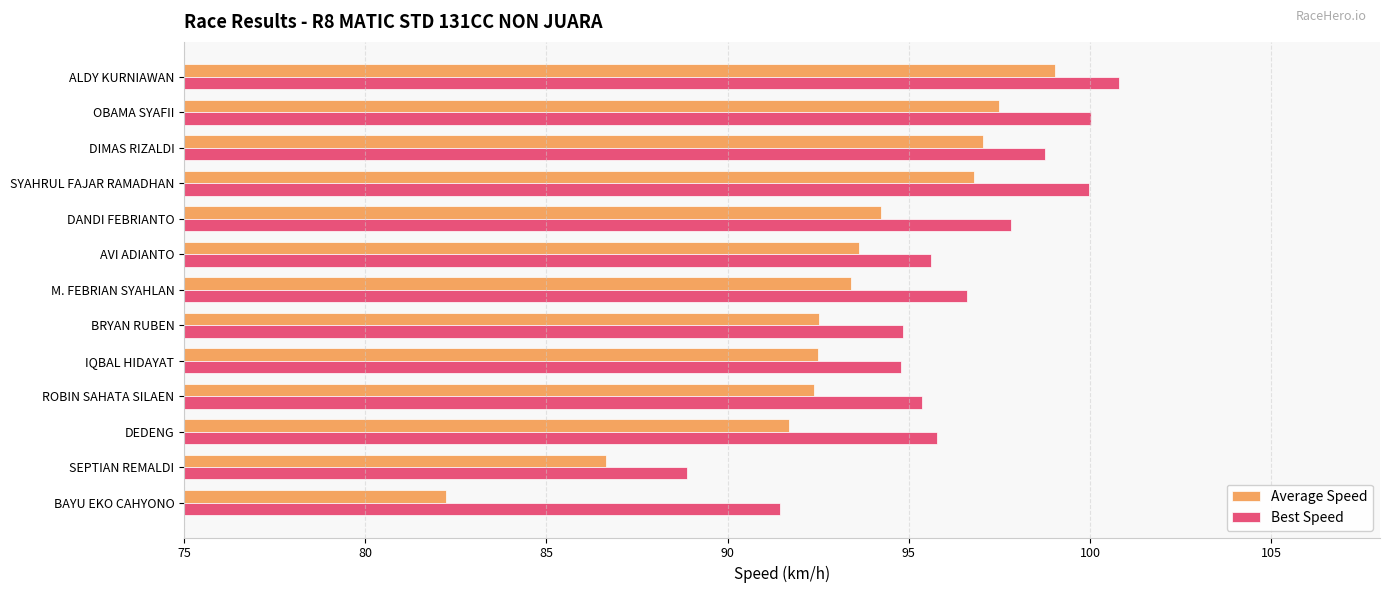

Rank the series by their maximum value, from lowest to highest.

Average Speed, Best Speed